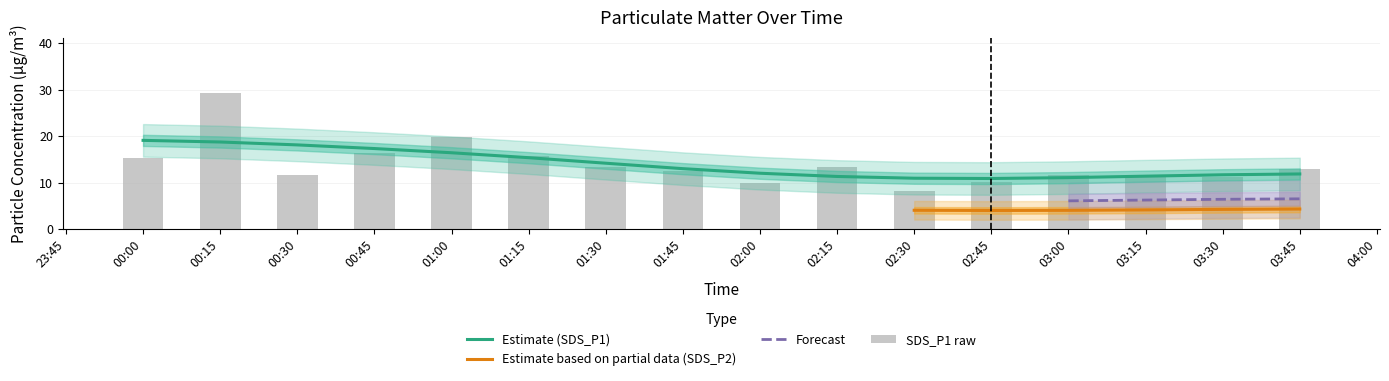

List the labels in order of value, largest first.

00:15, 01:00, 00:45, 01:15, 00:00, 01:30, 02:15, 03:45, 01:45, 03:15, 00:30, 03:00, 03:30, 02:45, 02:00, 02:30